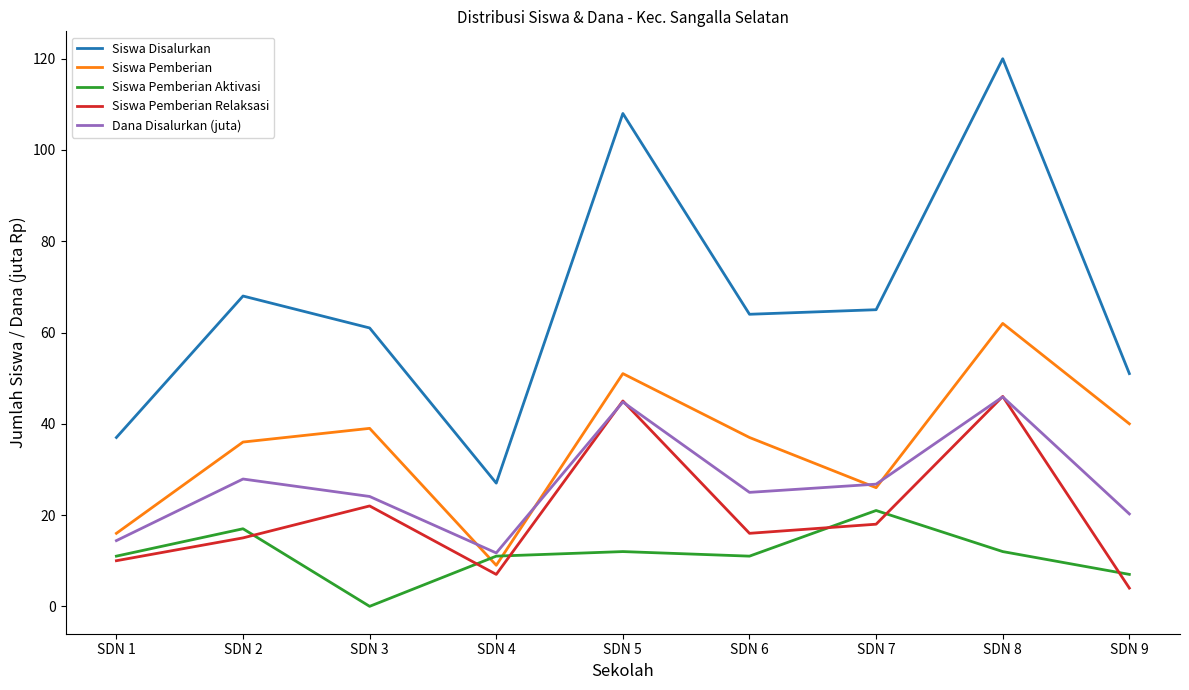

True or false: Siswa Pemberian Relaksasi and Siswa Disalurkan cross at least once.

False